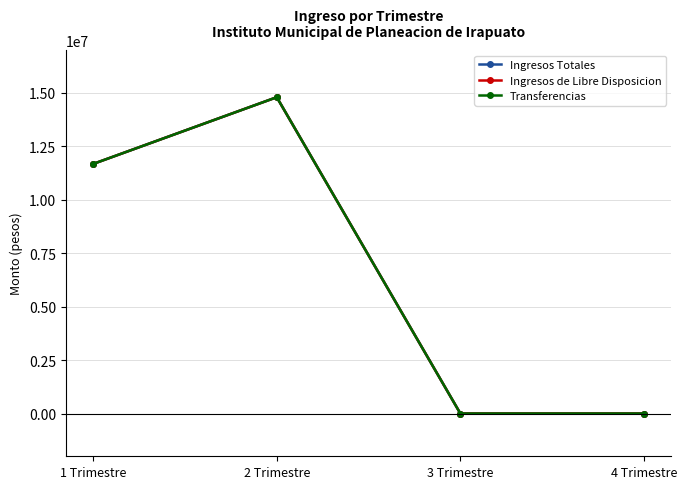

The value of Transferencias at 2 Trimestre is 14795728.4. True or false?

True